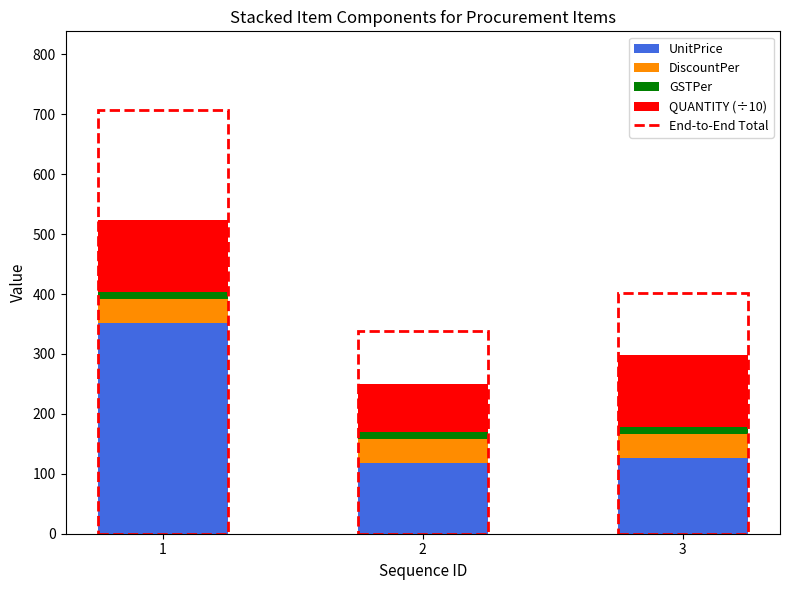

What is the minimum value for UnitPrice?

118